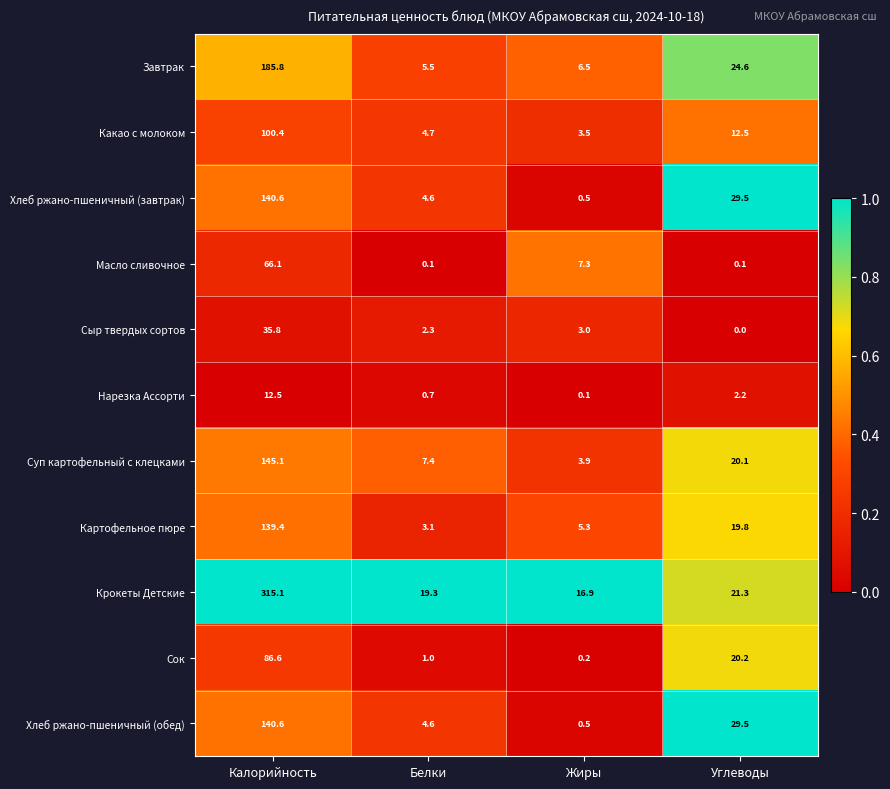

What is the sum of the Нарезка Ассорти values at Белки and Жиры?

0.8